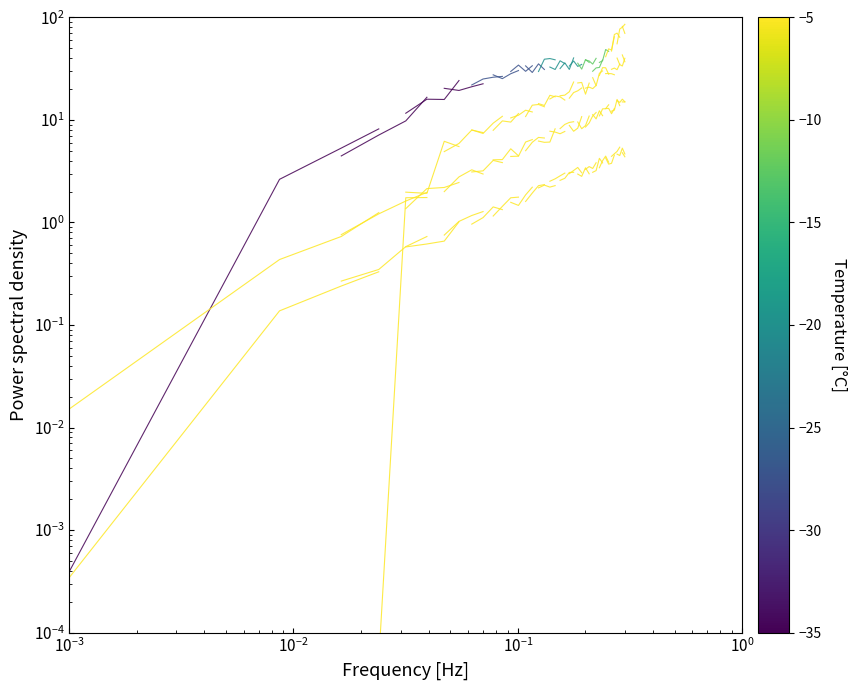

True or false: LAT has more than 1 interior local peaks.

False